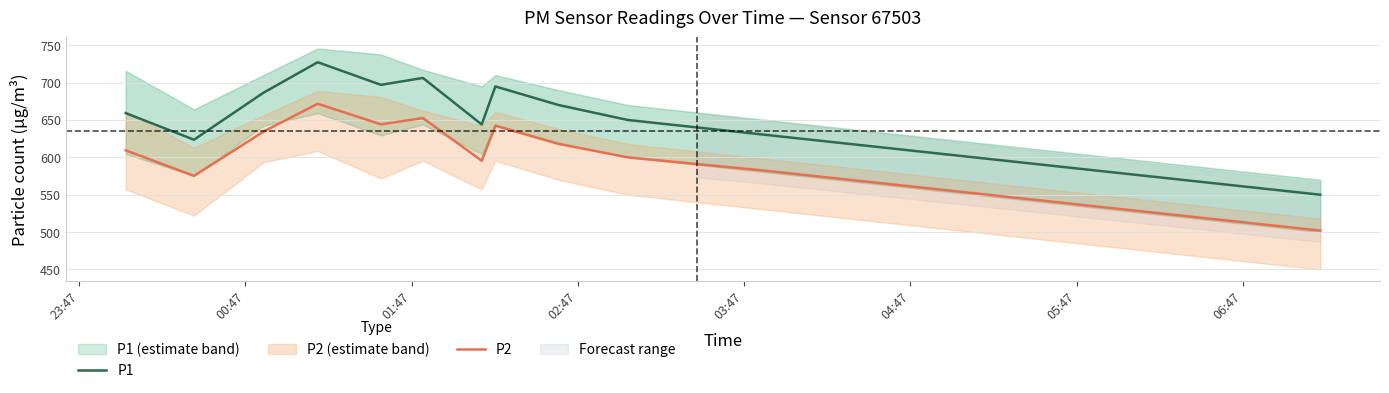

At how many categories does at least one series exceed 651?

7